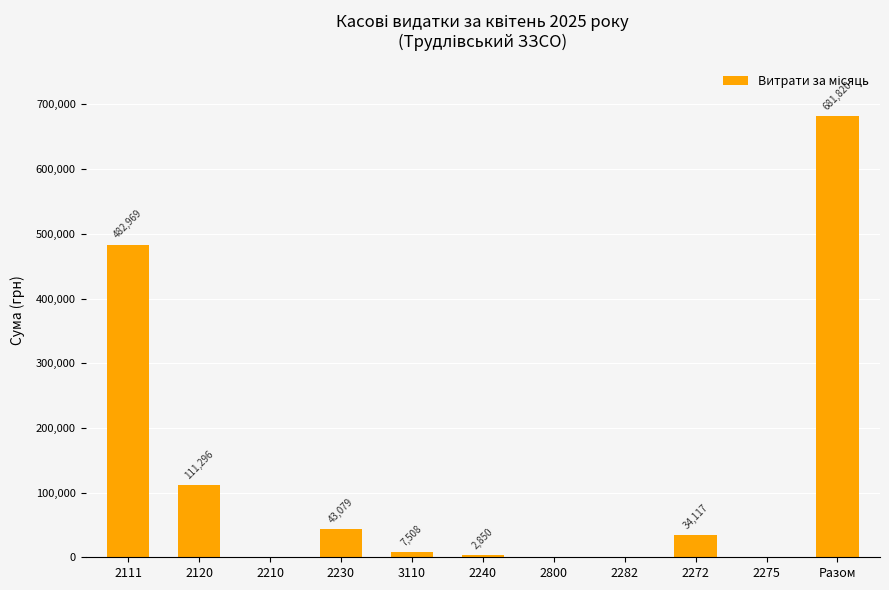

At which label does the data first exceed 7508?

2111